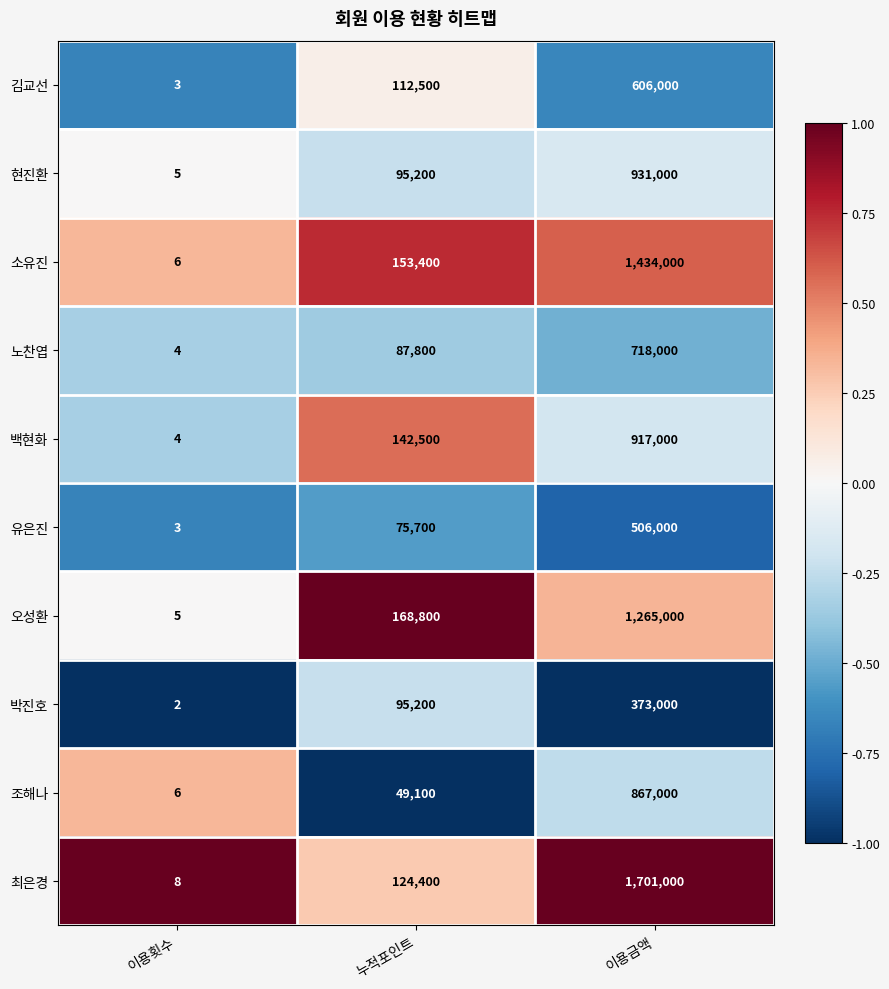

Reading left to right, list all the values displayed in this chart.

김교선: 이용횟수=3	누적포인트=112500	이용금액=606000
현진환: 이용횟수=5	누적포인트=95200	이용금액=931000
소유진: 이용횟수=6	누적포인트=153400	이용금액=1434000
노찬엽: 이용횟수=4	누적포인트=87800	이용금액=718000
백현화: 이용횟수=4	누적포인트=142500	이용금액=917000
유은진: 이용횟수=3	누적포인트=75700	이용금액=506000
오성환: 이용횟수=5	누적포인트=168800	이용금액=1265000
박진호: 이용횟수=2	누적포인트=95200	이용금액=373000
조해나: 이용횟수=6	누적포인트=49100	이용금액=867000
최은경: 이용횟수=8	누적포인트=124400	이용금액=1701000